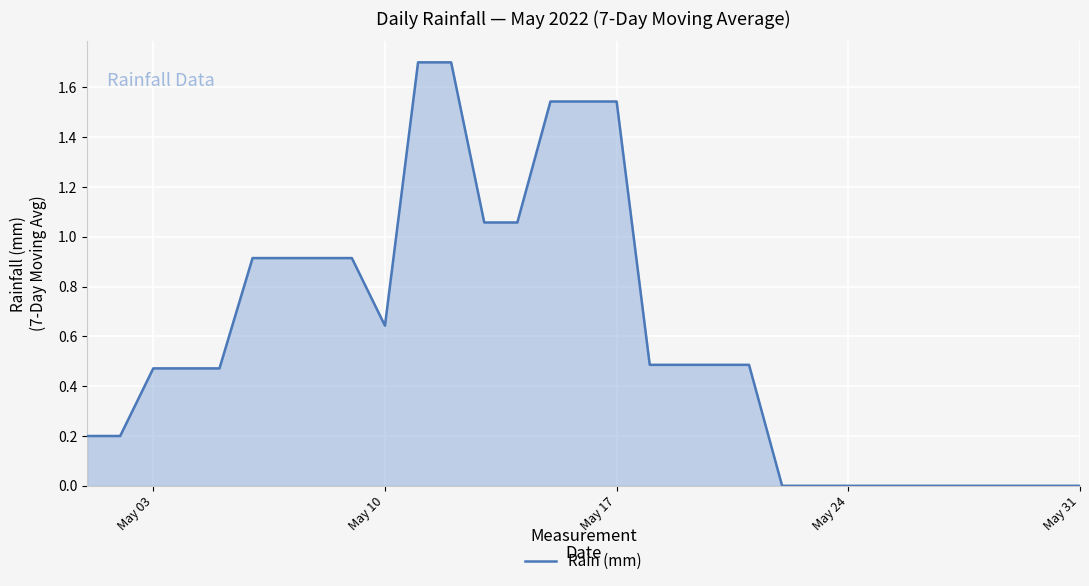

What is the difference between the maximum and minimum values?

1.7